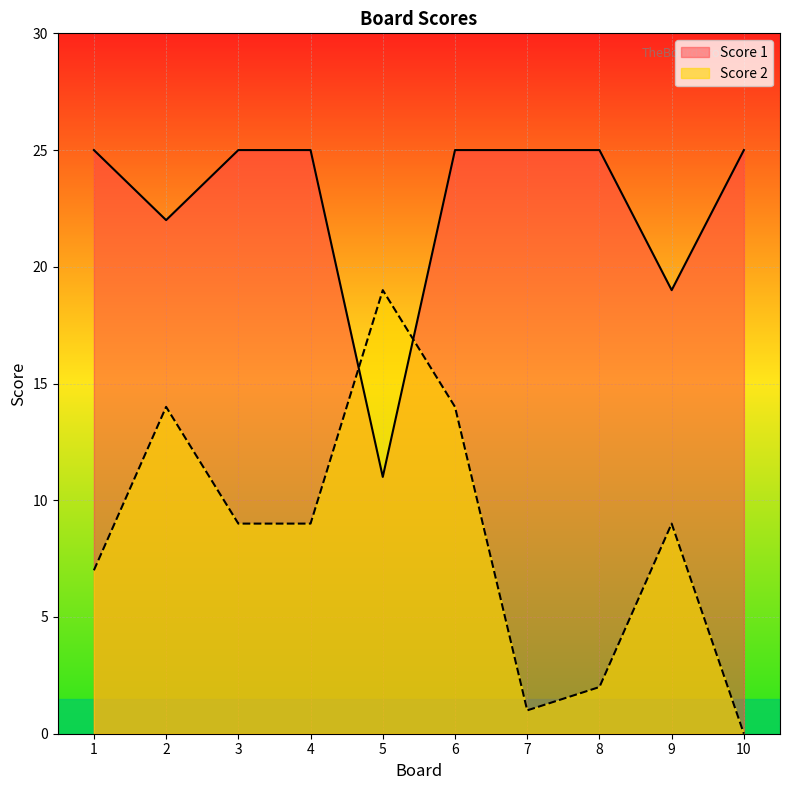

In Score 2, how many points are lower than both neighbors (excluding endpoints)?

1